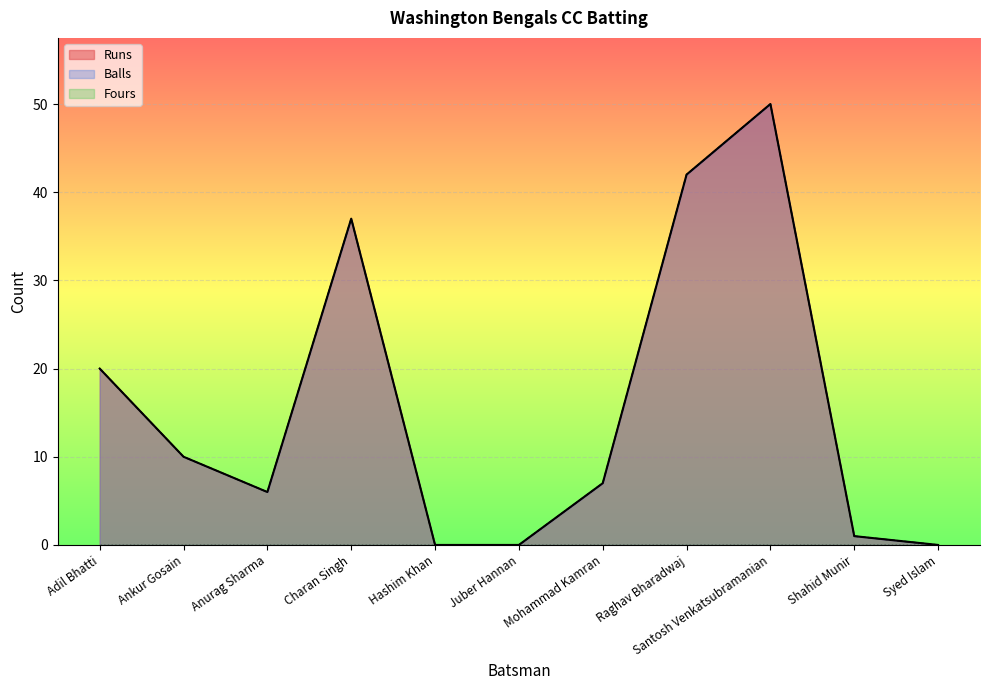

Where is the first local maximum for Runs?

Charan Singh